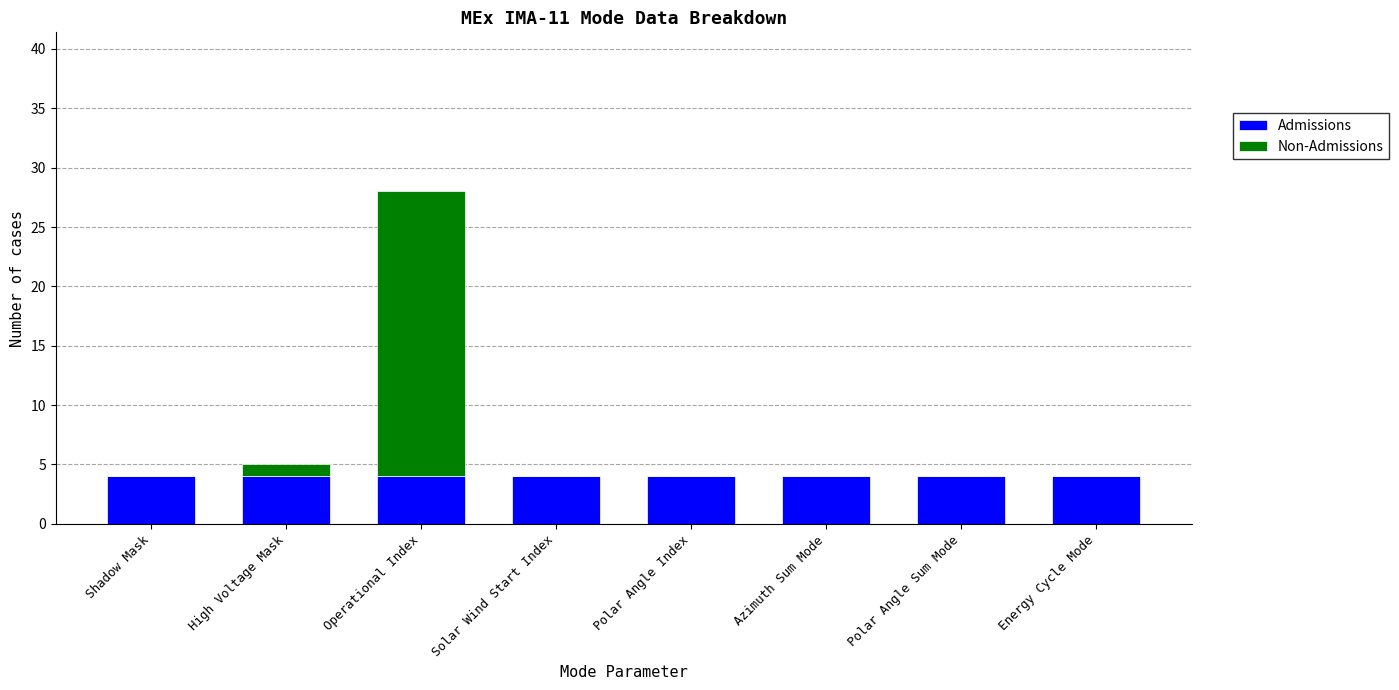

What is the maximum value for Admissions?

4